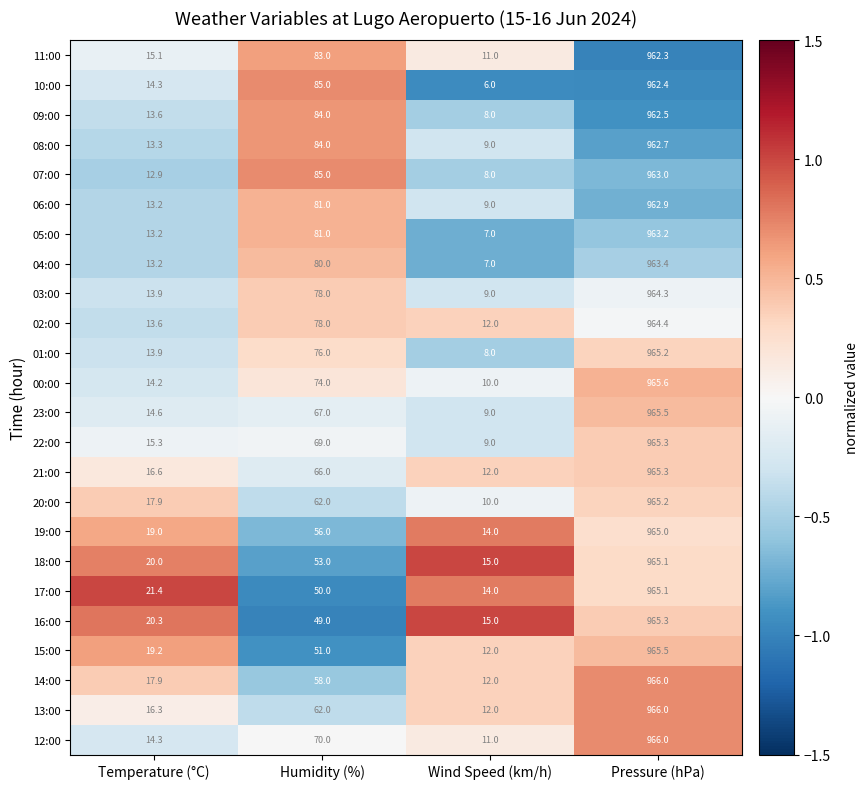

Is it true that 21:00 equals 66.0 at Humidity (%)?

True